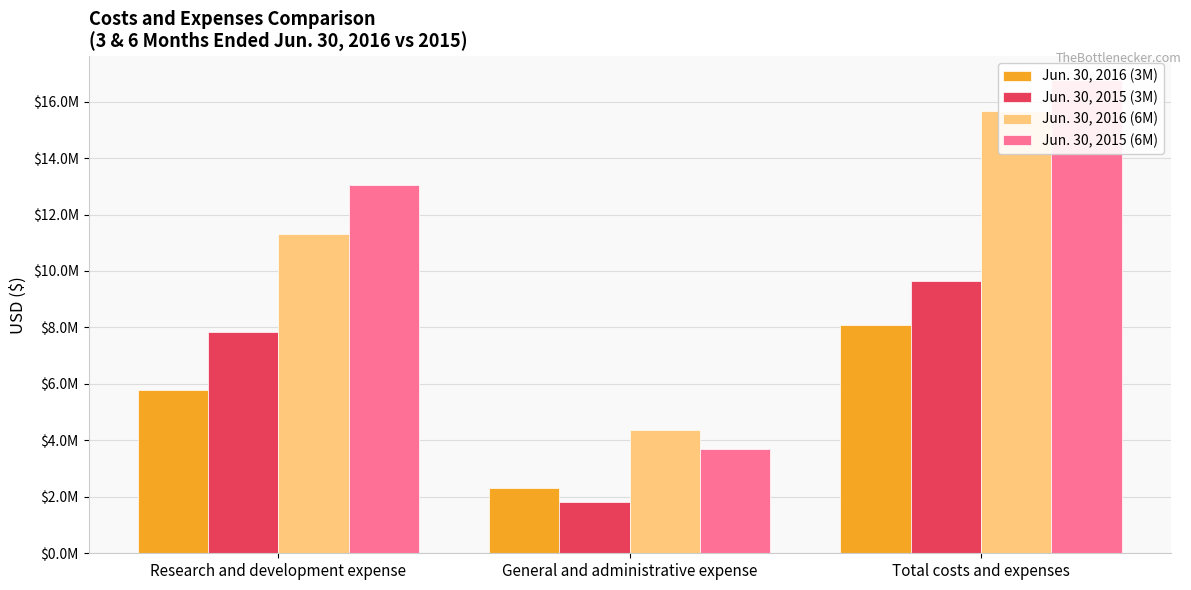

Which series has the largest total across all categories?

Jun. 30, 2015 (6M)